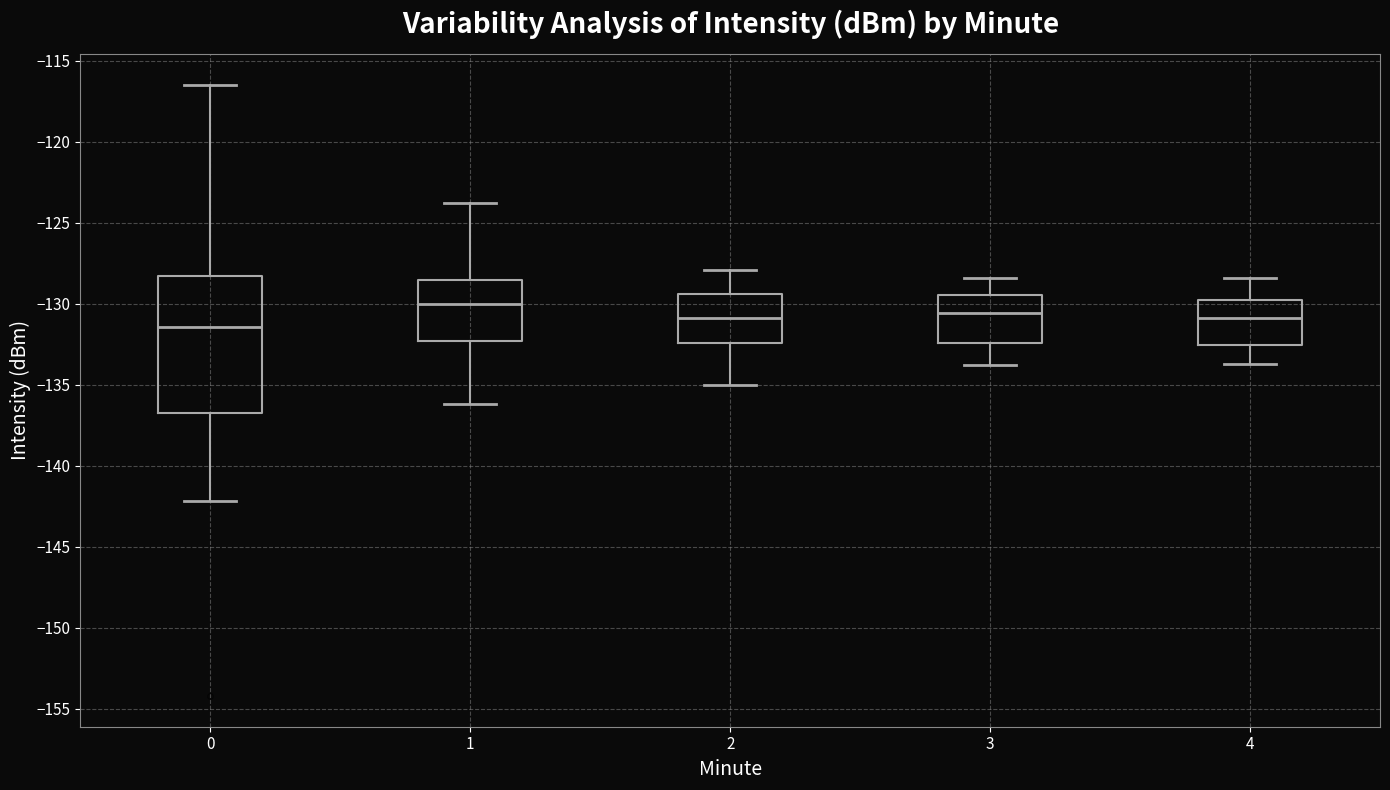

Reading left to right, read every box against the y-axis: the position of its median line, the range the box covers, and the ends of its whiskers. The values are not printed on the chart, so give them approximately, as read against the axis.

0: median -131.5, box -136.5 to -128.5, whiskers -142.0 to -116.5
1: median -130.0, box -132.5 to -128.5, whiskers -136.0 to -124.0
2: median -131.0, box -132.5 to -129.5, whiskers -135.0 to -128.0
3: median -130.5, box -132.5 to -129.5, whiskers -134.0 to -128.5
4: median -131.0, box -132.5 to -129.5, whiskers -133.5 to -128.5